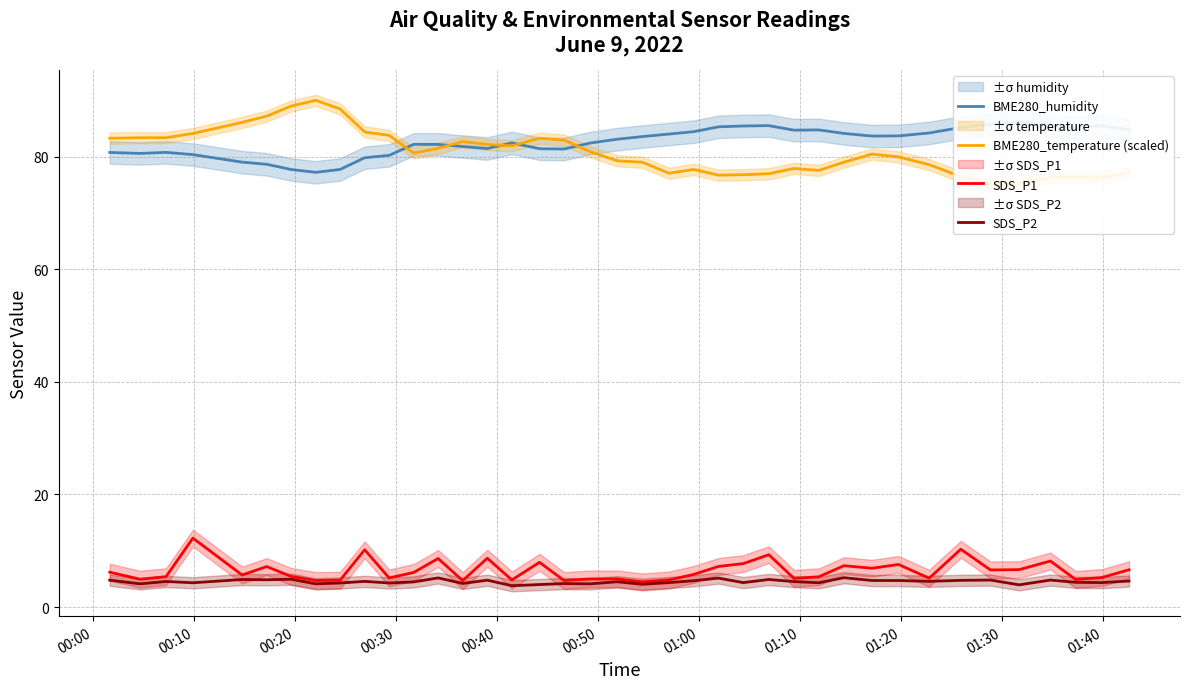

Rank the series by their maximum value, from lowest to highest.

SDS_P2, SDS_P1, BME280_humidity, BME280_temperature (scaled)